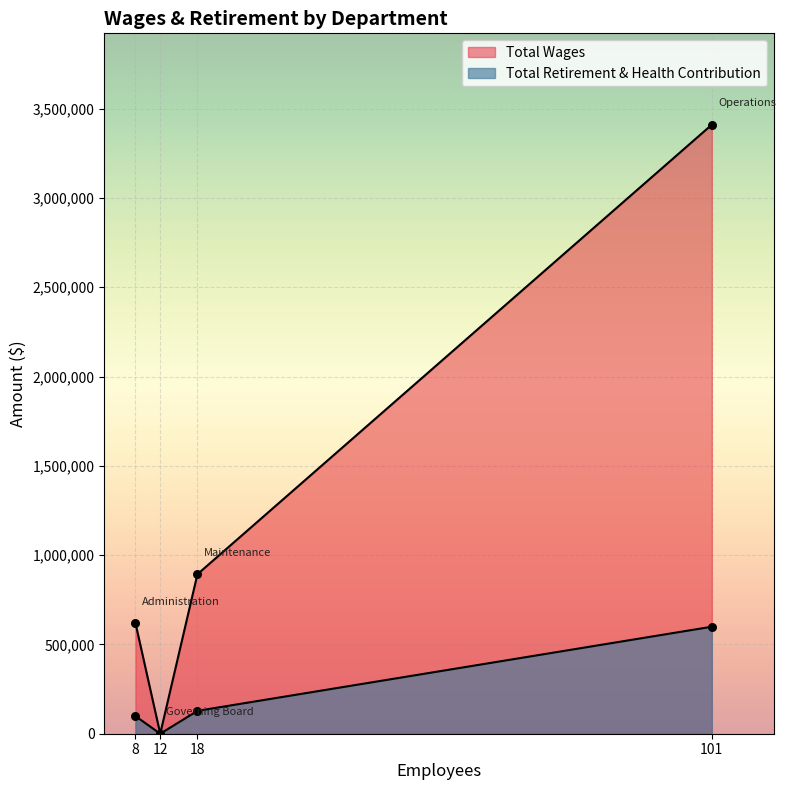

Which series has the largest Y range (max minus min)?

Total Wages